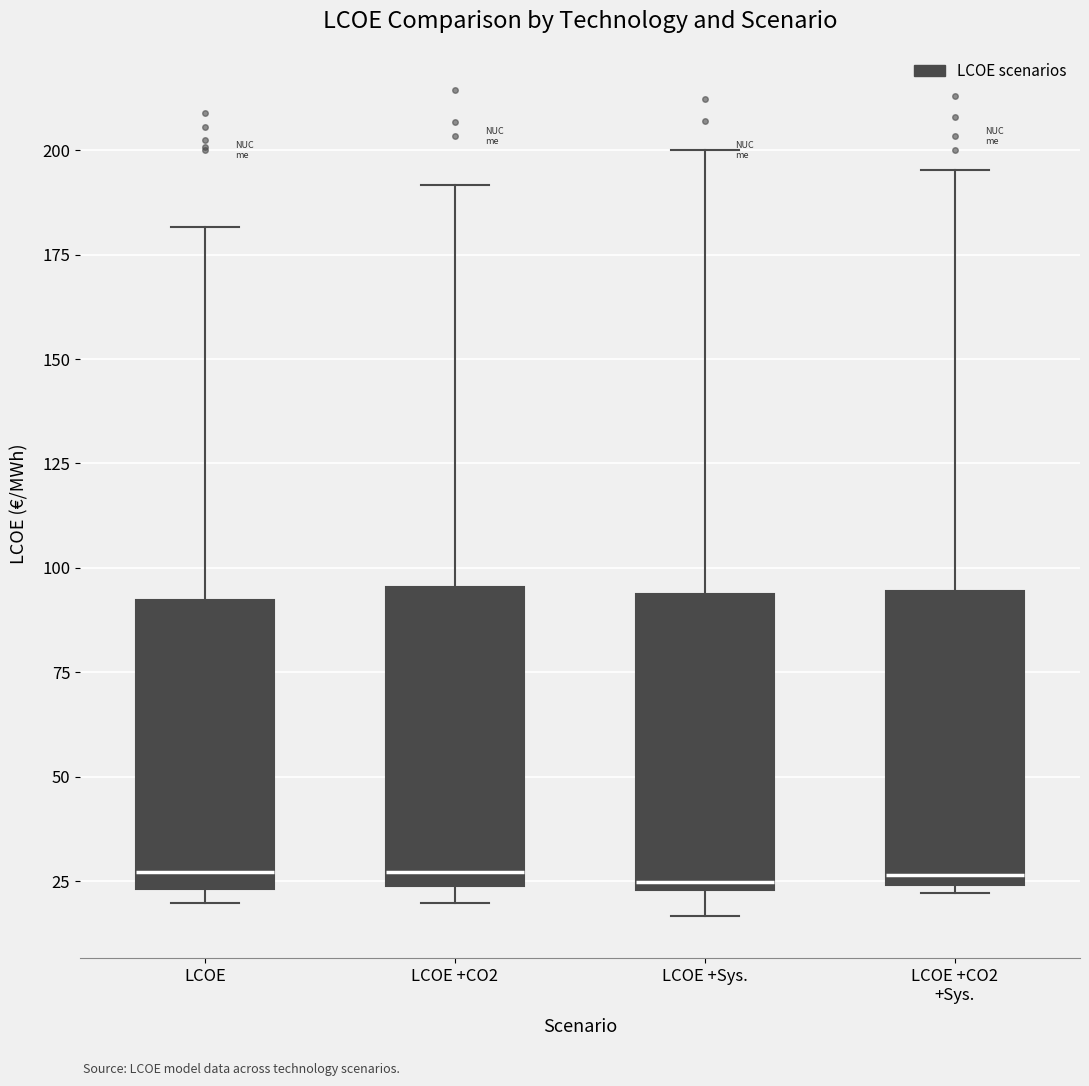

Reading left to right, read every box against the y-axis: the position of its median line, the range the box covers, and the ends of its whiskers. The values are not printed on the chart, so give them approximately, as read against the axis.

LCOE: median 25 (just above the box's lower edge), box 25 to 90, whiskers 20 to 180
LCOE +CO2: median 25 (just above the box's lower edge), box 25 to 95, whiskers 20 to 190
LCOE +Sys.: median 25 (just above the box's lower edge), box 25 to 95, whiskers 15 to 200
LCOE +CO2 +Sys.: median 25 (just above the box's lower edge), box 25 to 95, whiskers 20 to 195